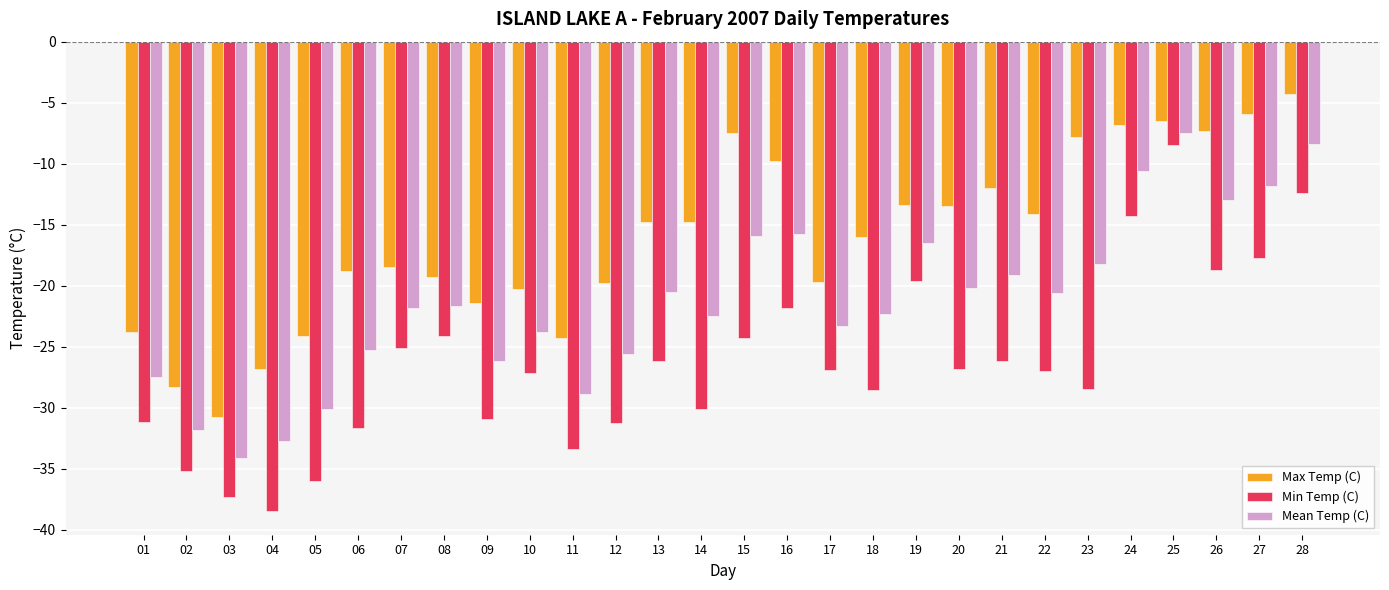

What is the maximum value for Mean Temp (C)?

-7.5